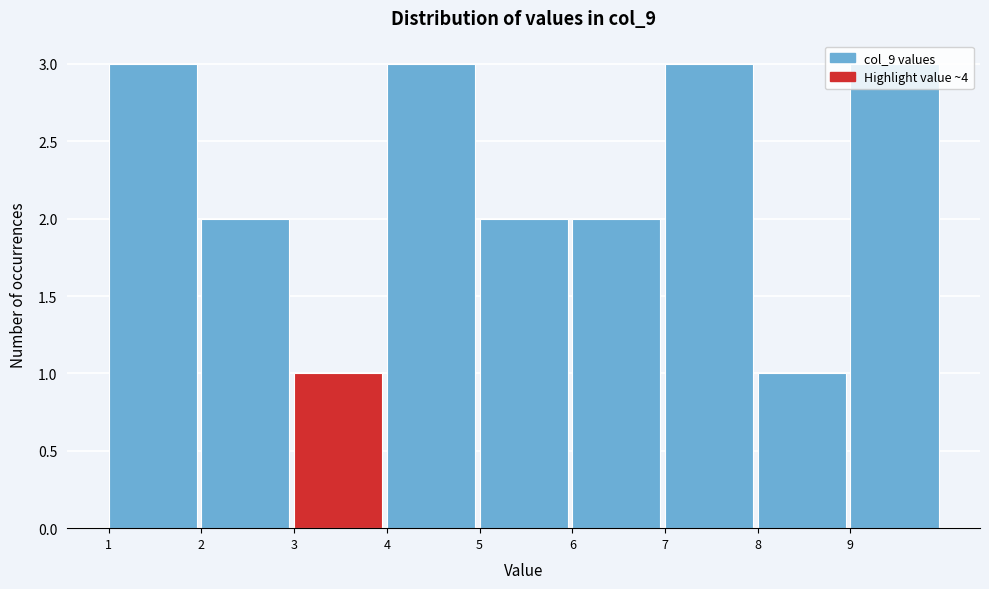

What is the height of the bar covering 5 to 6 on the x-axis? The values are not printed on the chart, so give them approximately, as read against the axis.

2